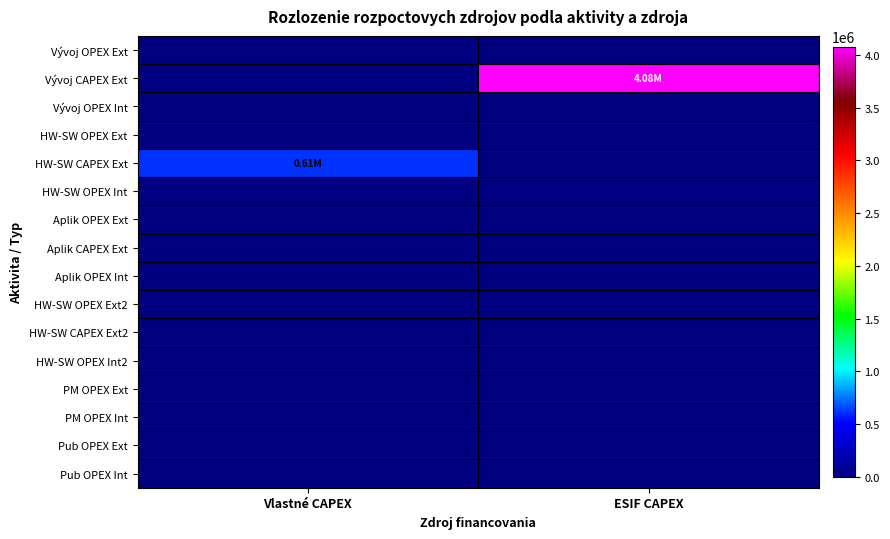

At which category is the sum across all series the highest?

ESIF CAPEX